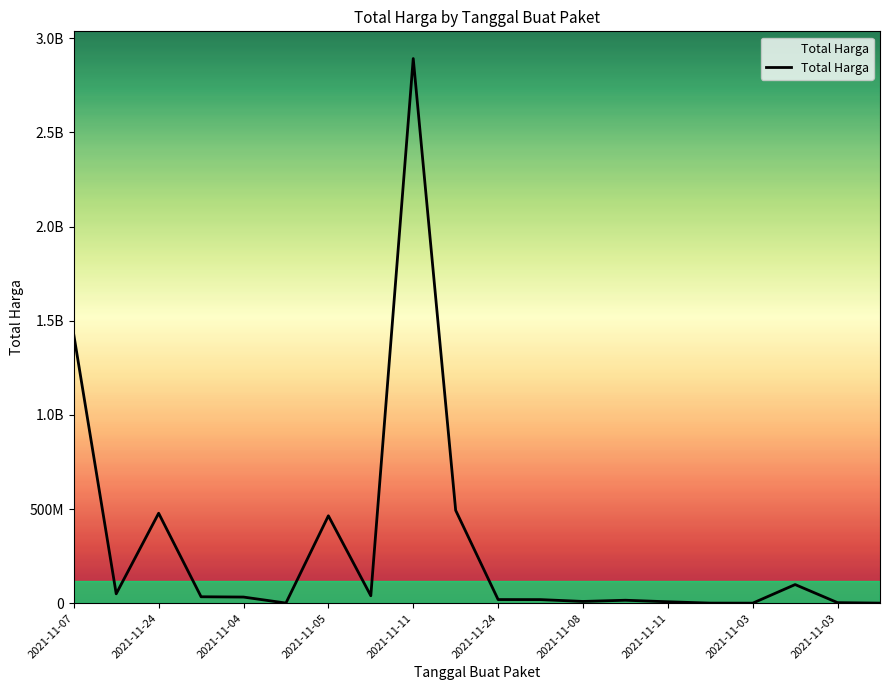

What is the difference between the maximum and second lowest values?

2891857000